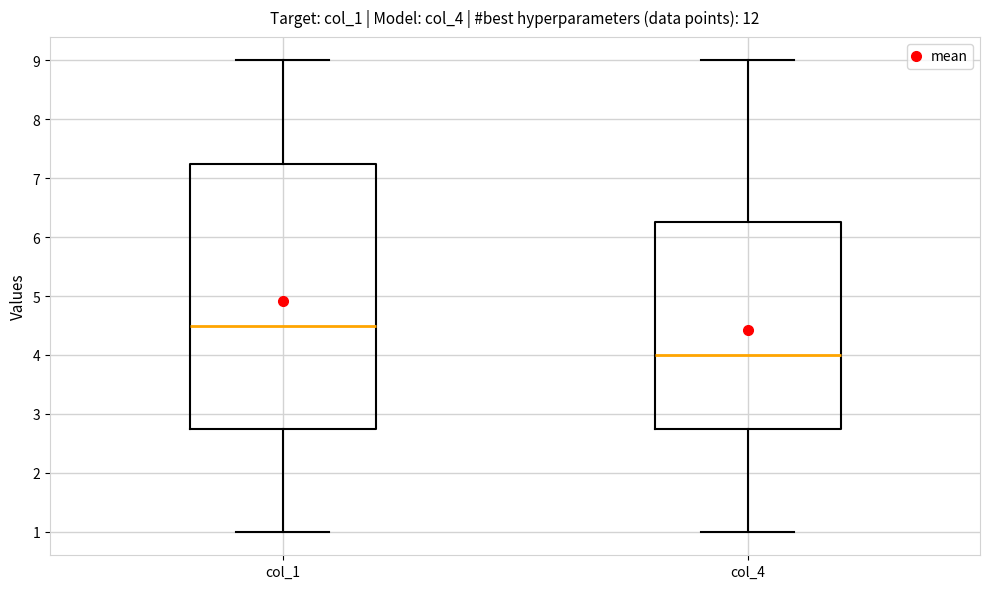

Reading left to right, transcribe this box plot: for each box, give where its median line is, the range the box spans, and where its two whiskers end, as read against the y-axis. The values are not printed on the chart, so give them approximately, as read against the axis.

col_1: median 4.5, box 2.8 to 7.3, whiskers 1.0 to 9.0
col_4: median 4.0, box 2.8 to 6.3, whiskers 1.0 to 9.0